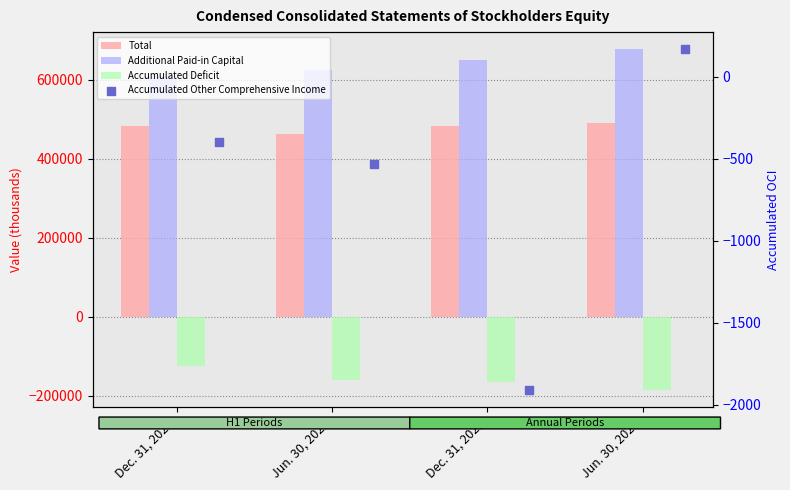

Which series has the largest Y range (max minus min)?

Additional Paid-in Capital